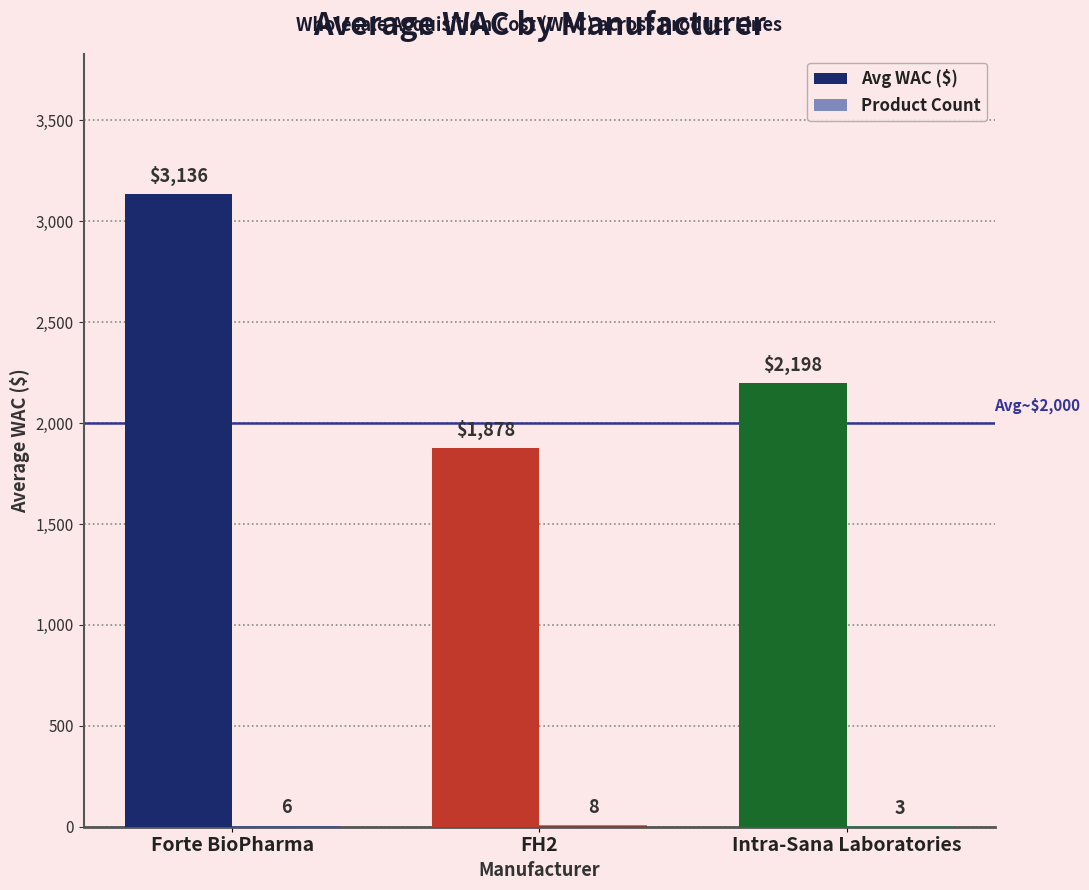

What is the maximum value for Avg WAC ($)?

3136.3